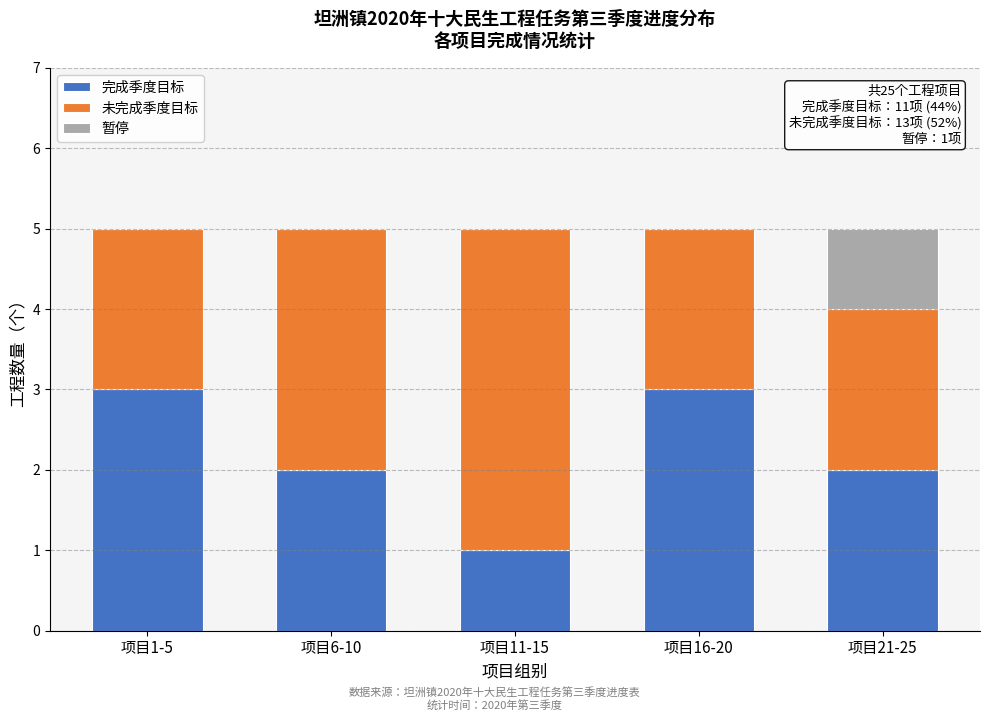

Reading left to right, what are the values for 完成季度目标?

项目1-5=3	项目6-10=2	项目11-15=1	项目16-20=3	项目21-25=2